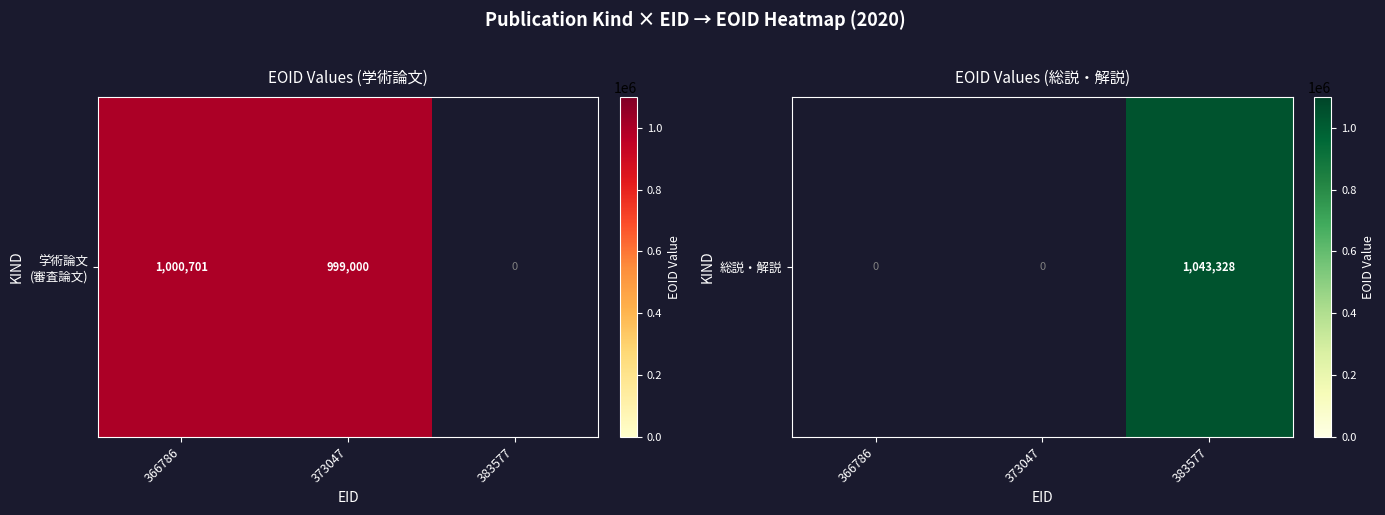

What is the approximate value at 383577?

1043328.0